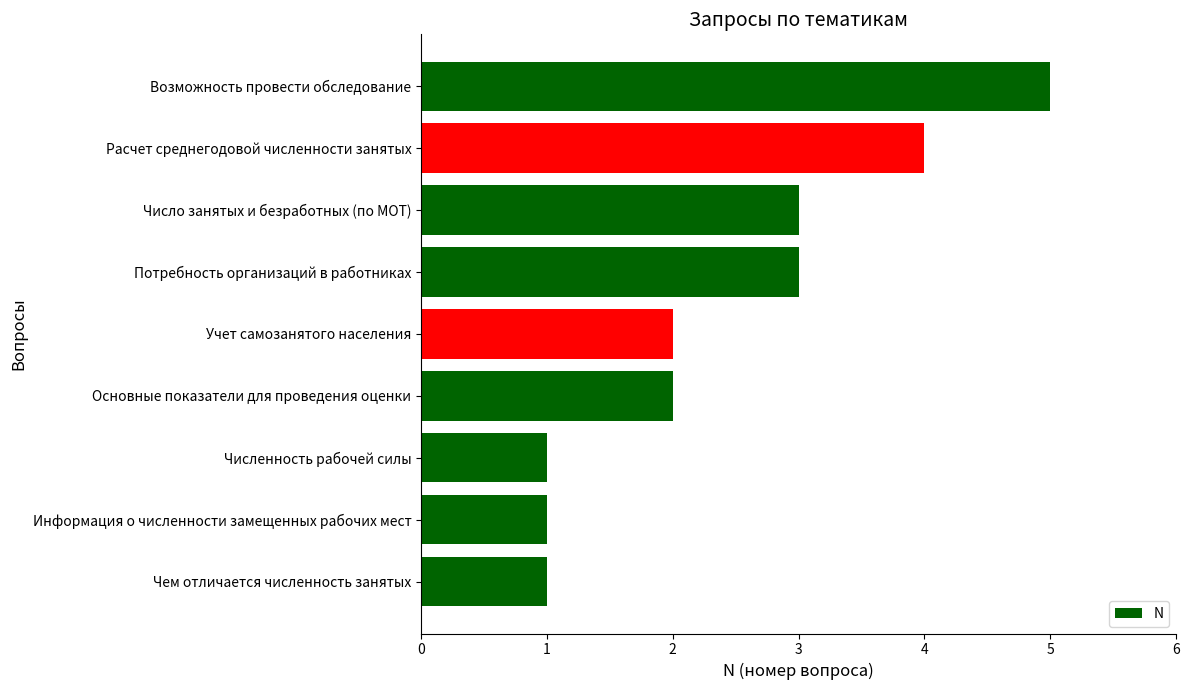

What is the ratio of the value at Потребность организаций в работниках to the value at Учет самозанятого населения?

1.5